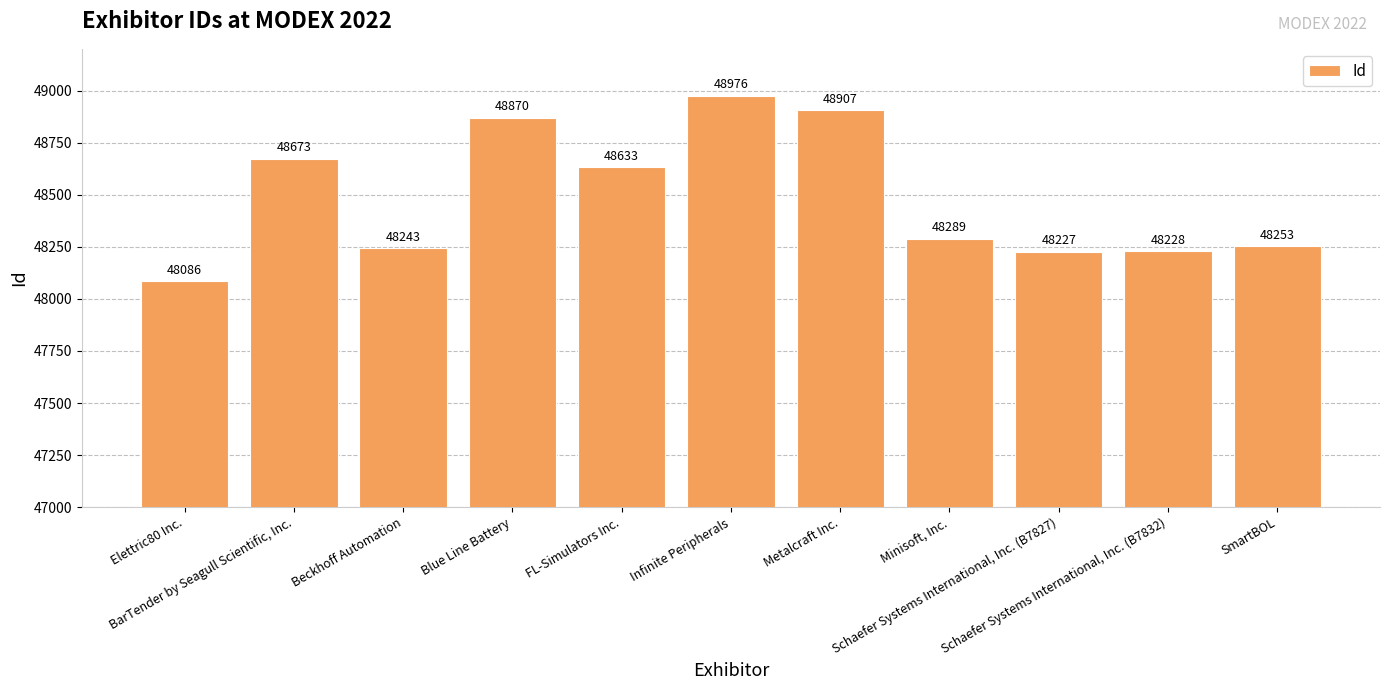

Reading right to left, extract all data points from this chart.

SmartBOL=48253	Schaefer Systems International, Inc. (B7832)=48228	Schaefer Systems International, Inc. (B7827)=48227	Minisoft, Inc.=48289	Metalcraft Inc.=48907	Infinite Peripherals=48976	FL-Simulators Inc.=48633	Blue Line Battery=48870	Beckhoff Automation=48243	BarTender by Seagull Scientific, Inc.=48673	Elettric80 Inc.=48086